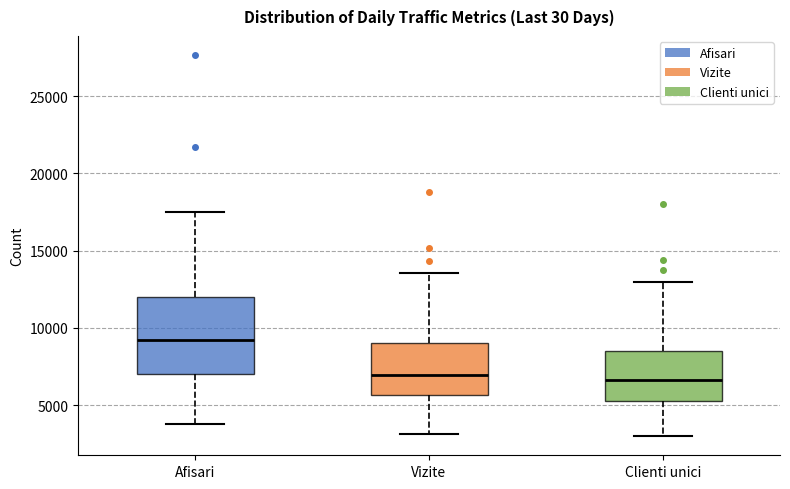

Reading left to right, read every box against the y-axis: the position of its median line, the range the box covers, and the ends of its whiskers. The values are not printed on the chart, so give them approximately, as read against the axis.

Afisari: median 9000, box 7000 to 12000, whiskers 4000 to 17500
Vizite: median 7000, box 5500 to 9000, whiskers 3000 to 13500
Clienti unici: median 6500, box 5500 to 8500, whiskers 3000 to 13000